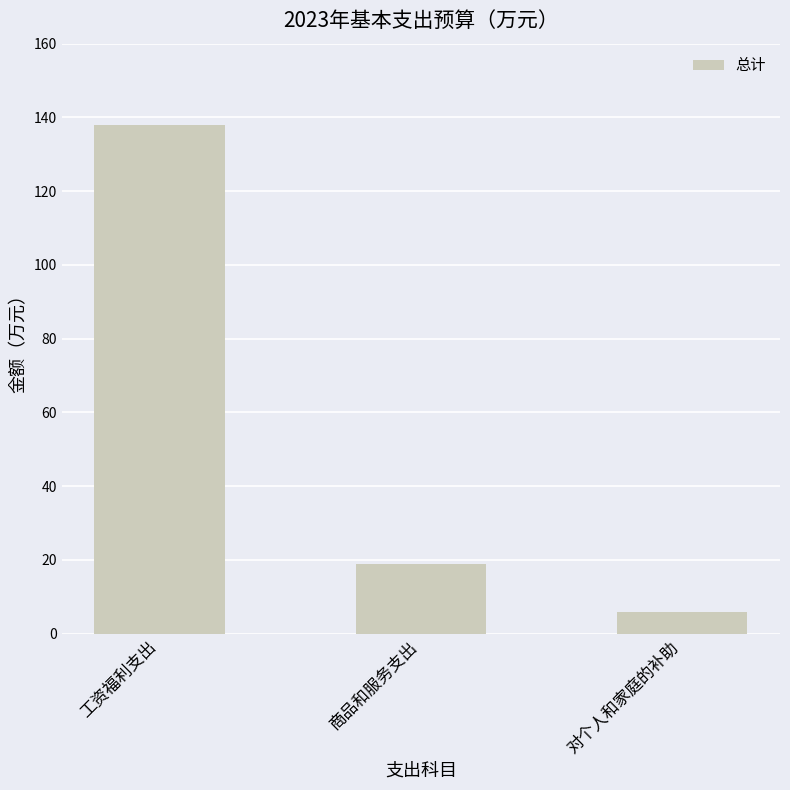

What is the label of the 3rd bar from the right?

工资福利支出